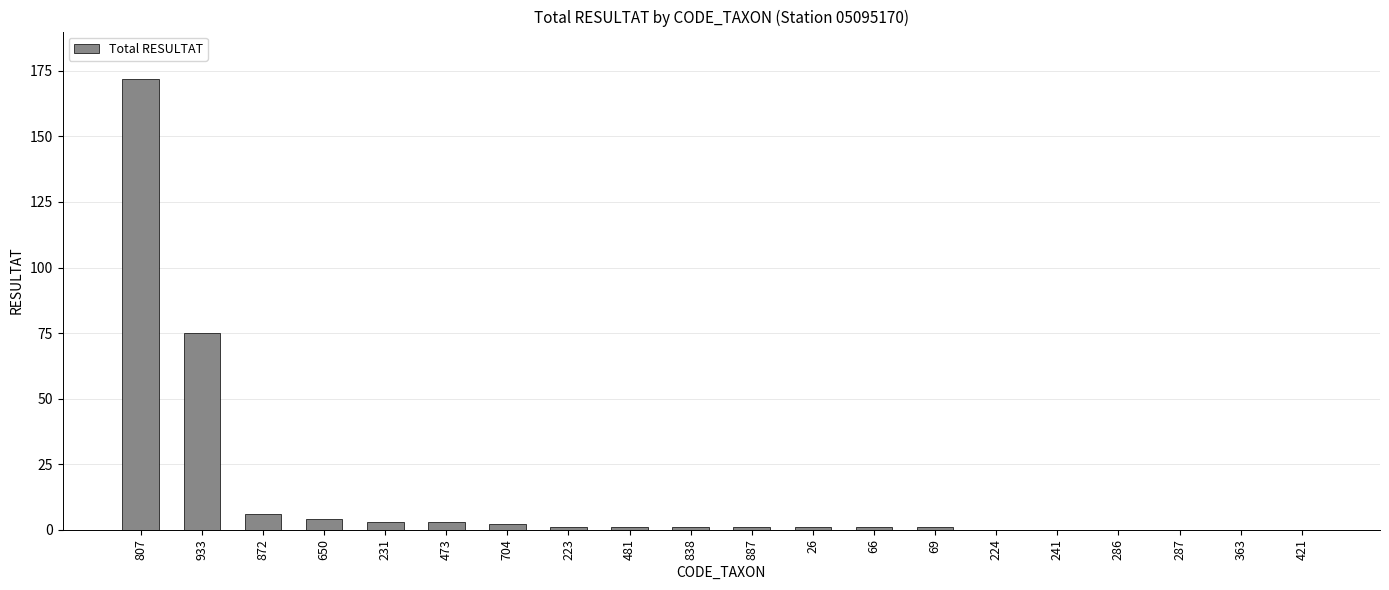

What is the sum of all values?

272